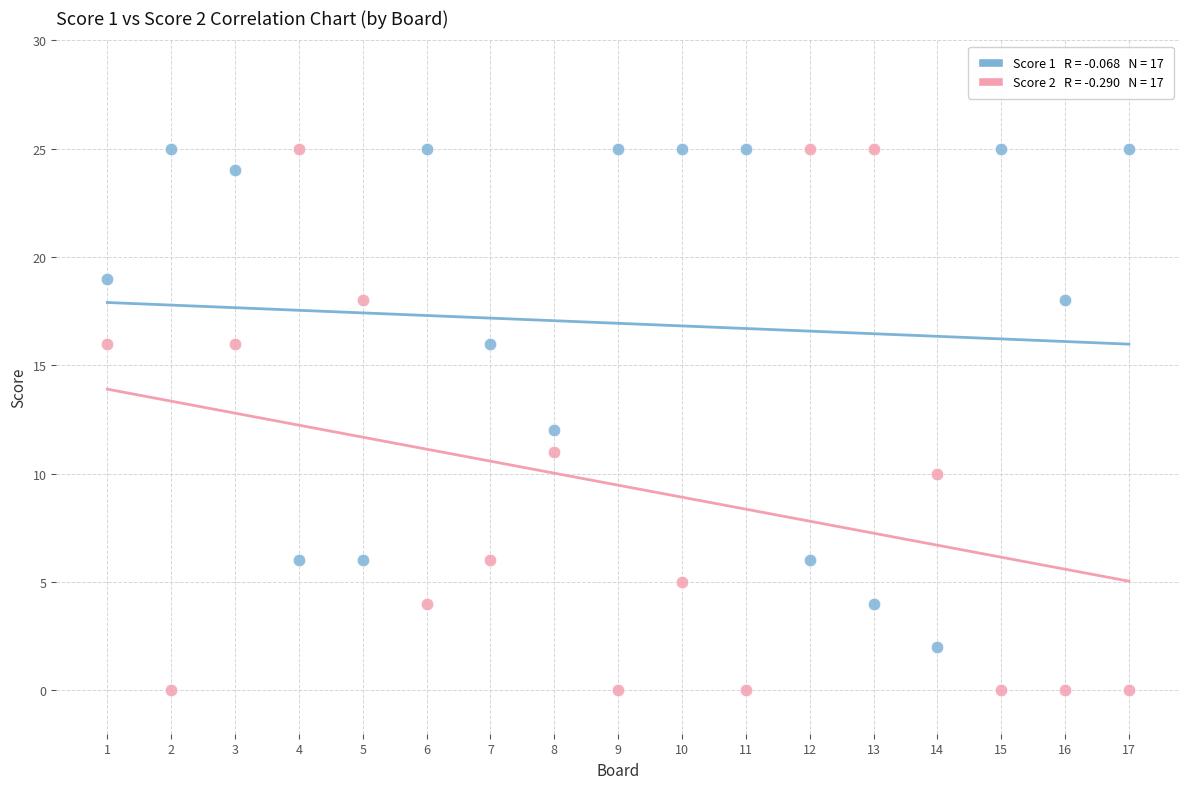

Across all data points, what is the range of X values (max minus min)?

16